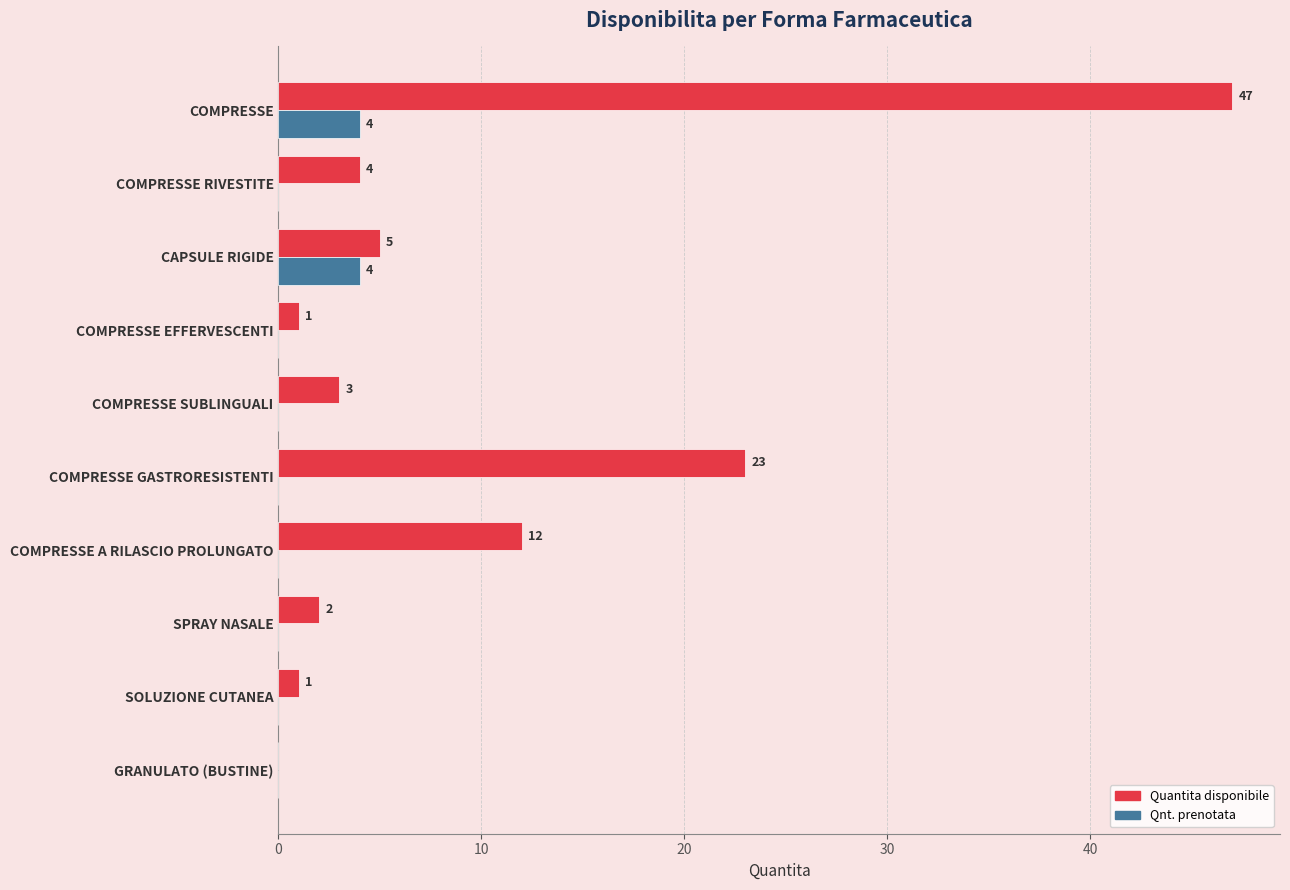

Which series has the largest total across all categories?

Quantita disponibile